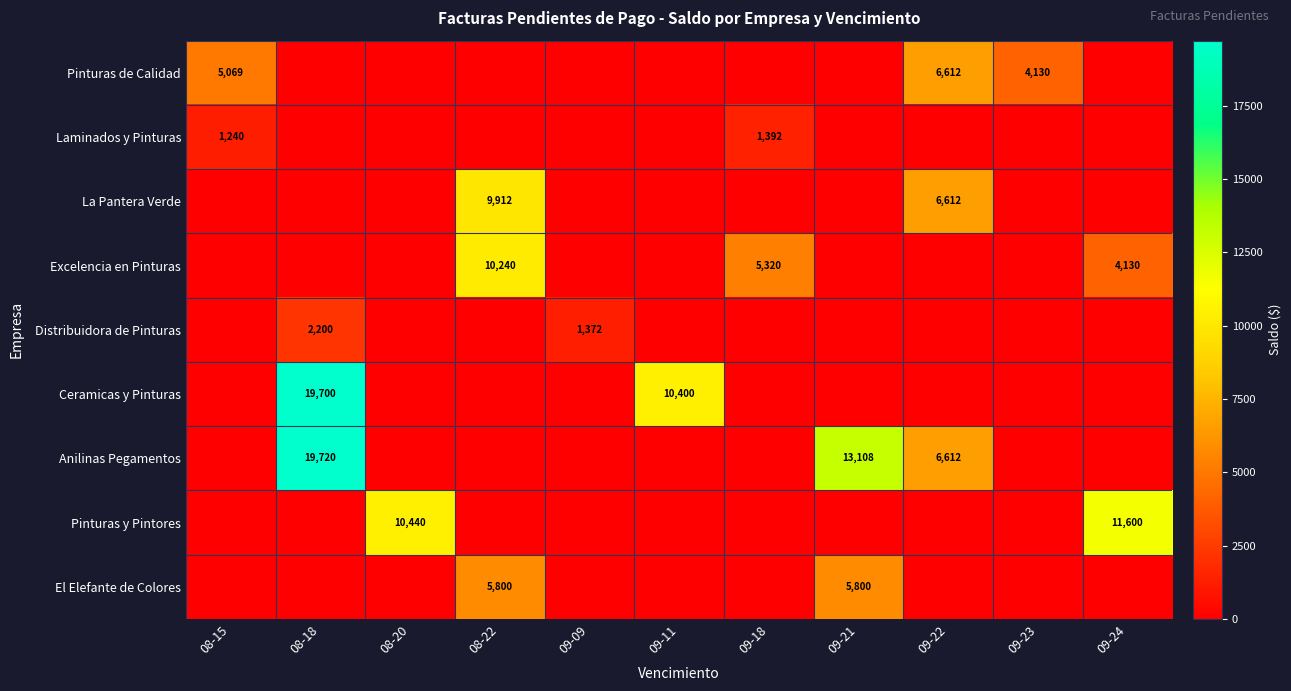

True or false: Ceramicas y Pinturas has a value of 10400 at 09-11.

True